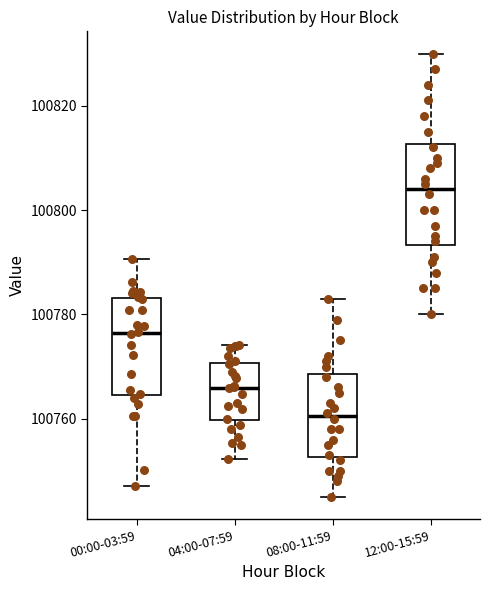

Where does the lower whisker of the box for 04:00-07:59 end on the y-axis? The values are not printed on the chart, so give them approximately, as read against the axis.

100752